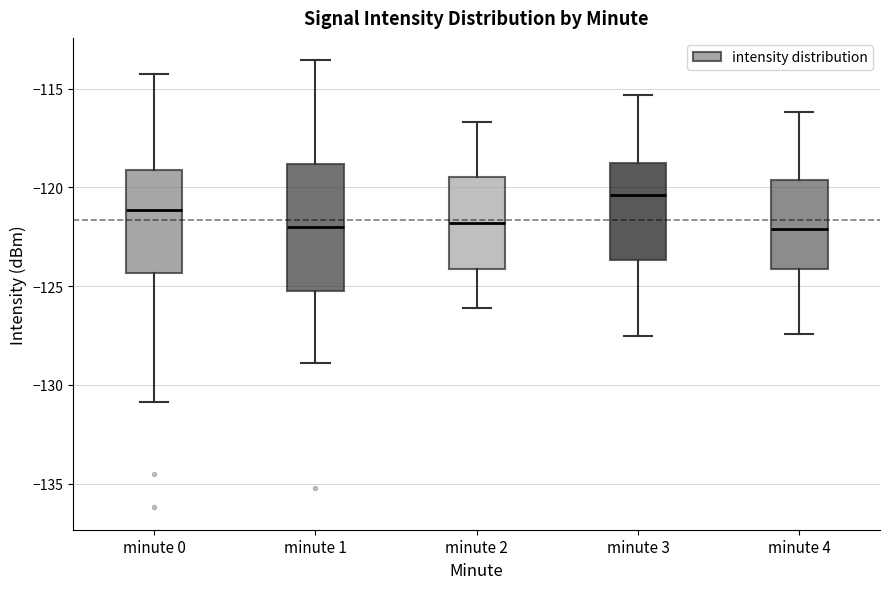

Comparing the boxes themselves (not the whiskers), which one is the tallest?

minute 1